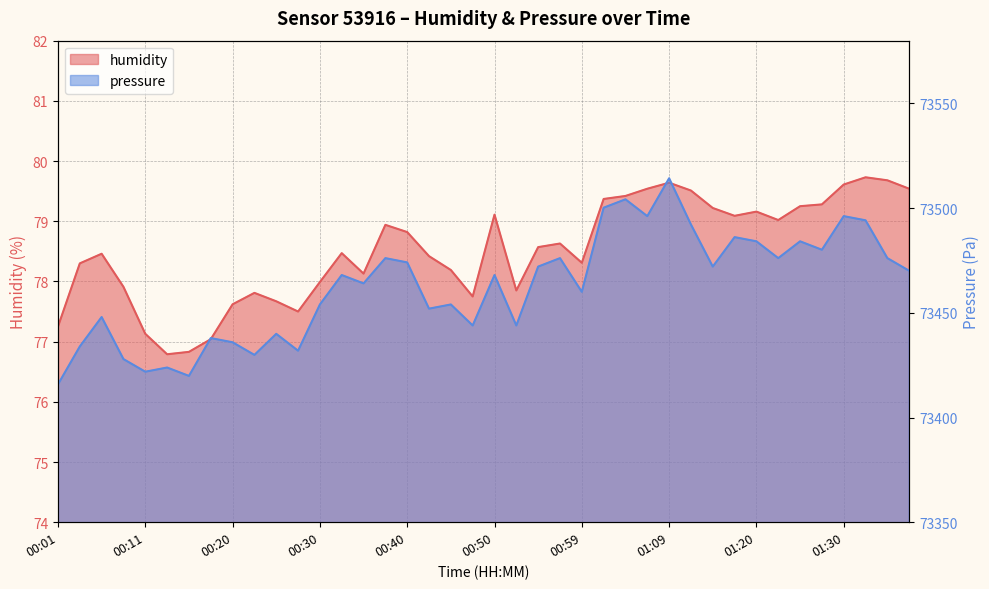

At which label is humidity closest to 78?

00:30